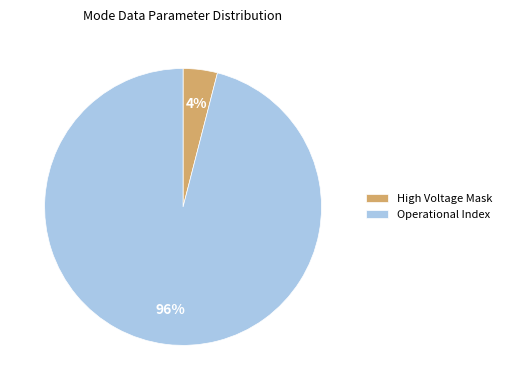

The High Voltage Mask slice represents 14% of the pie. True or false?

False